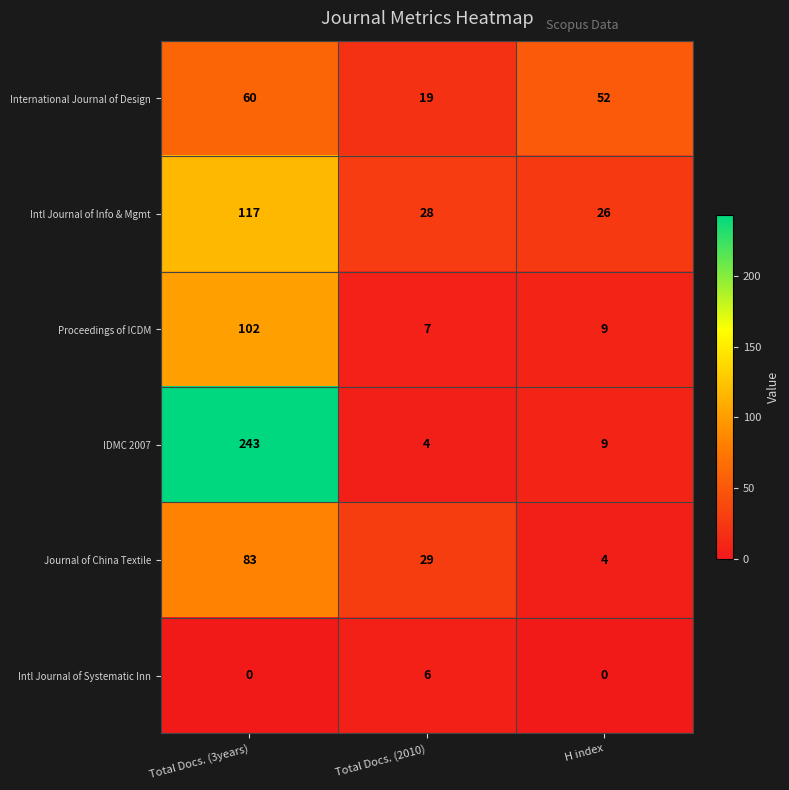

Rank the series by their maximum value, from highest to lowest.

IDMC 2007, Intl Journal of Info & Mgmt, Proceedings of ICDM, Journal of China Textile, International Journal of Design, Intl Journal of Systematic Inn